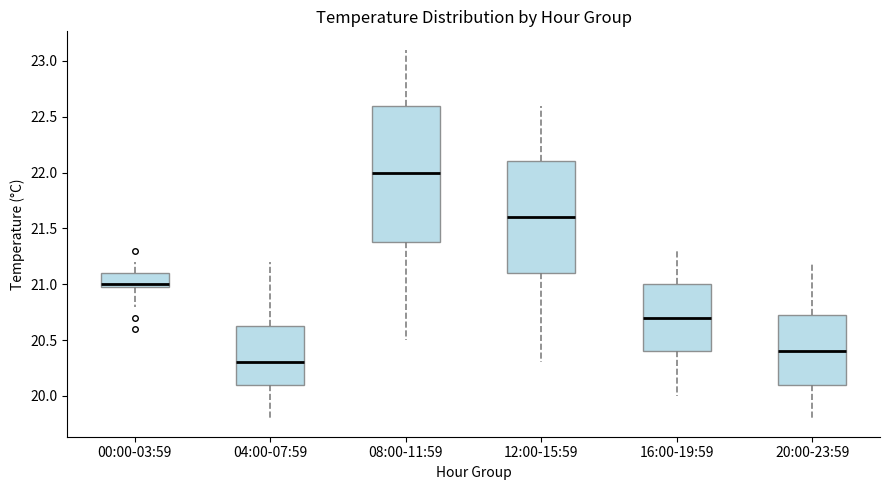

Comparing the boxes themselves (not the whiskers), which one is the tallest?

08:00-11:59